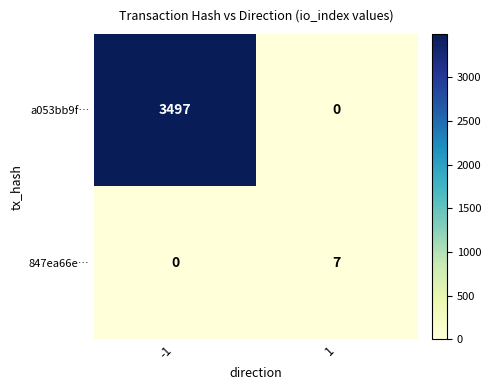

Reading right to left, list all the values displayed in this chart.

a053bb9f…: 0	3497
847ea66e…: 7	0